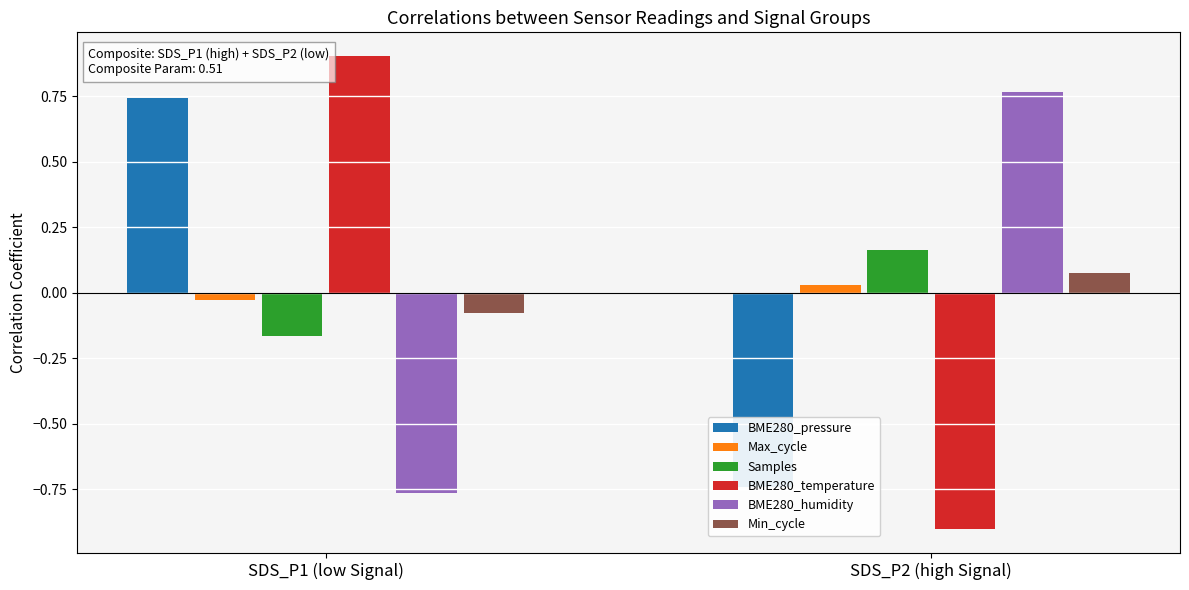

Which series has the largest total across all categories?

Min_cycle